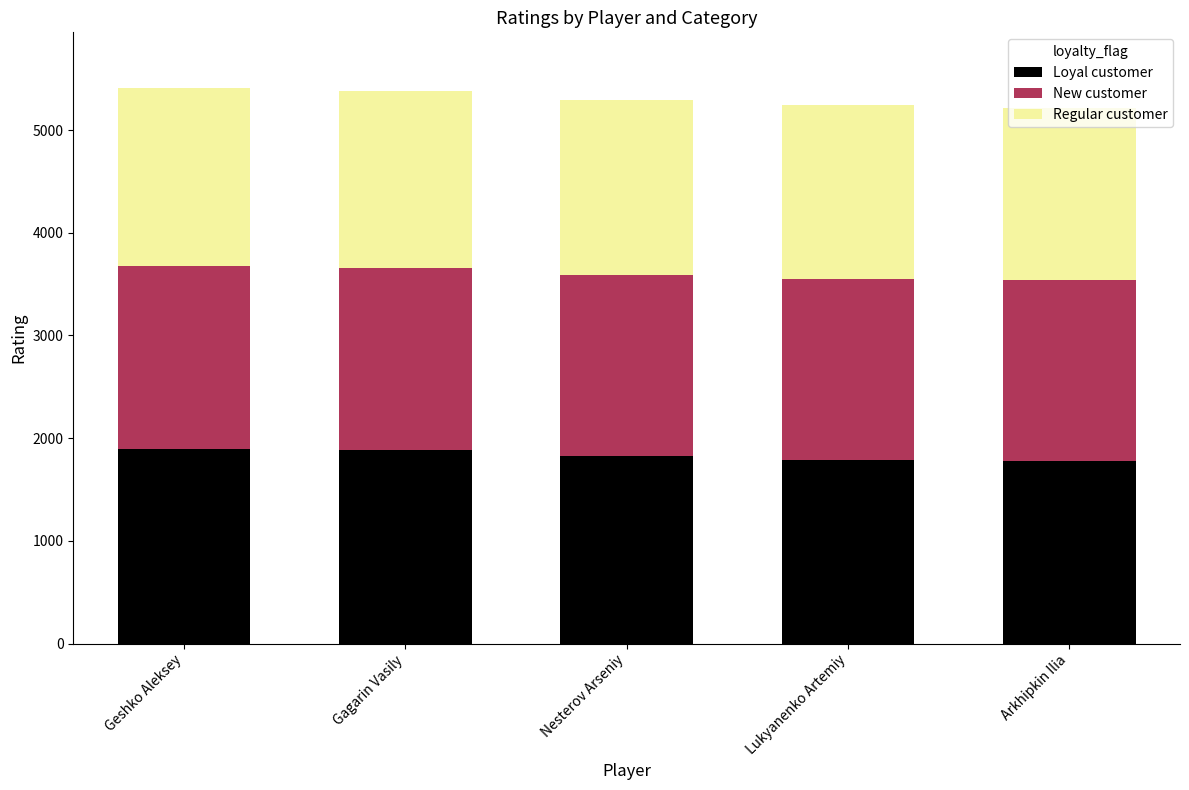

What is the difference between the maximum and minimum values in the Loyal customer series?

112